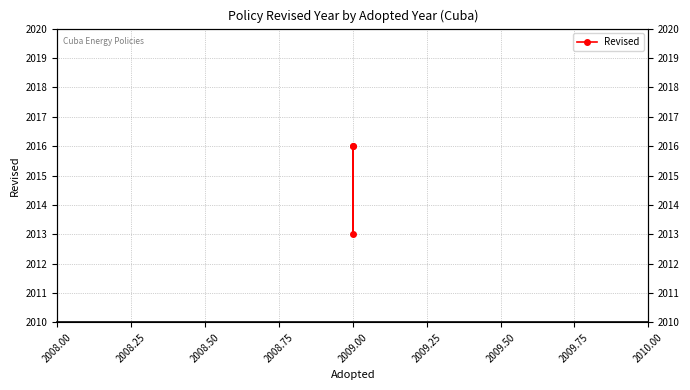

What is the sum of all values?

6045